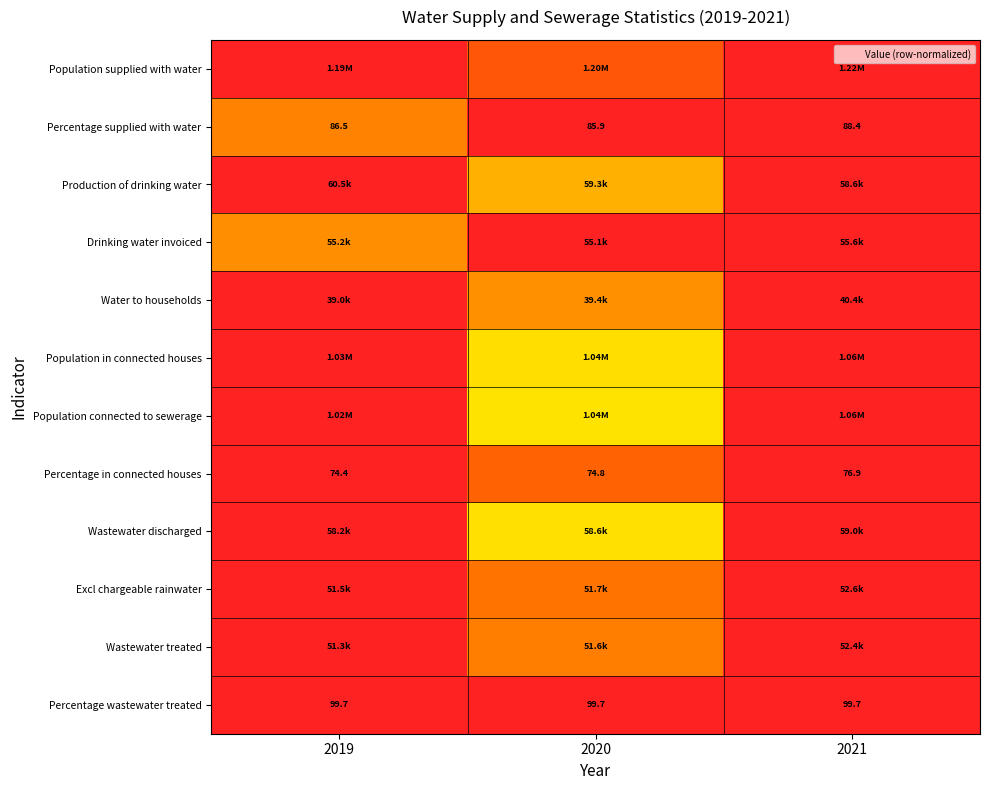

The Percentage wastewater treated series shows 1.3 at 2021. True or false?

False